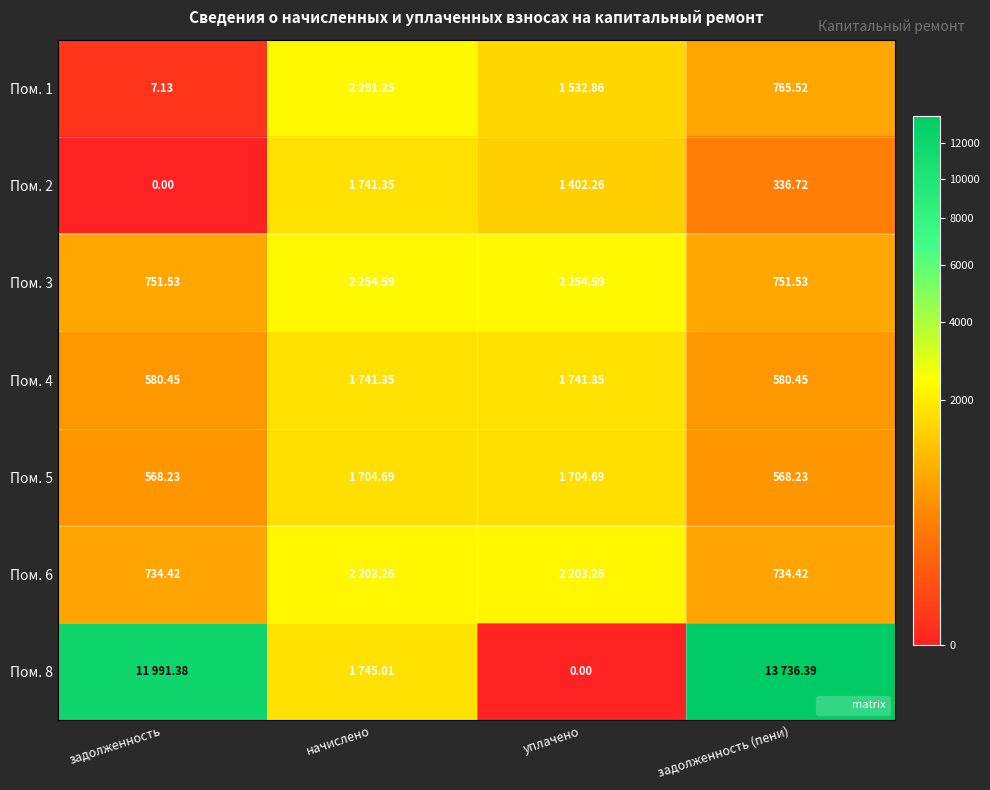

What is the sum of all Пом. 1 values?

4596.8